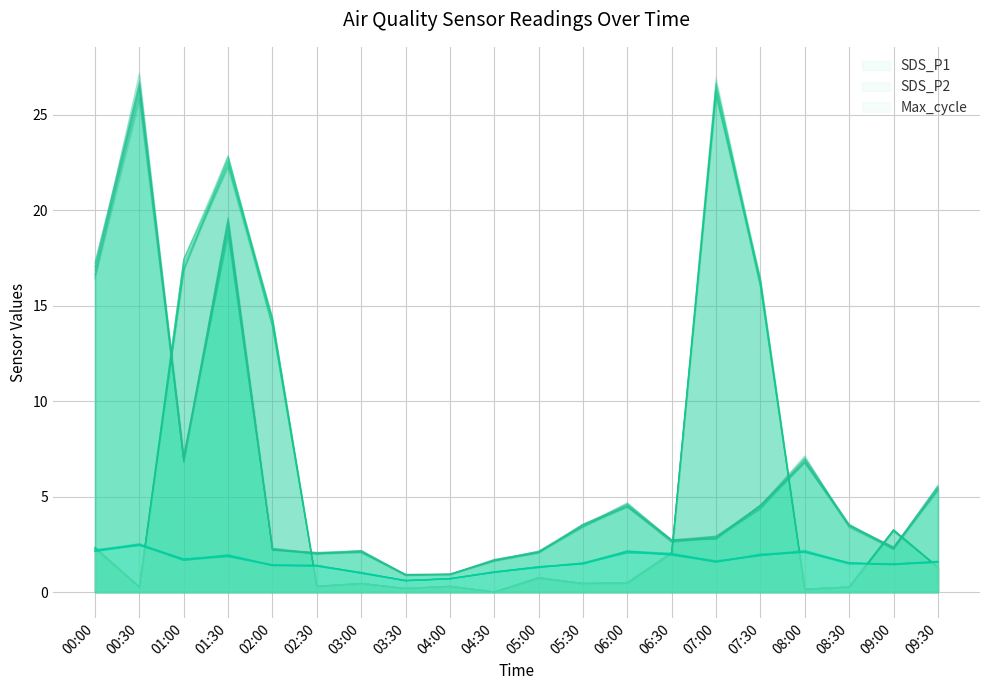

What is the average value of the SDS_P2 series?

1.6